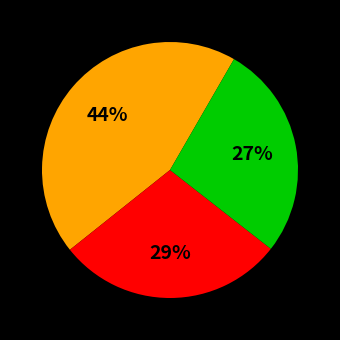

Is there any slice that represents more than half of the pie?

No